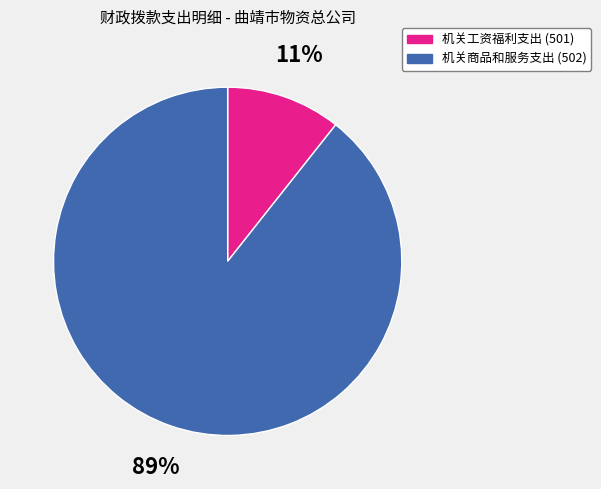

Between 机关商品和服务支出 (502) and 机关工资福利支出 (501), which is larger?

机关商品和服务支出 (502)